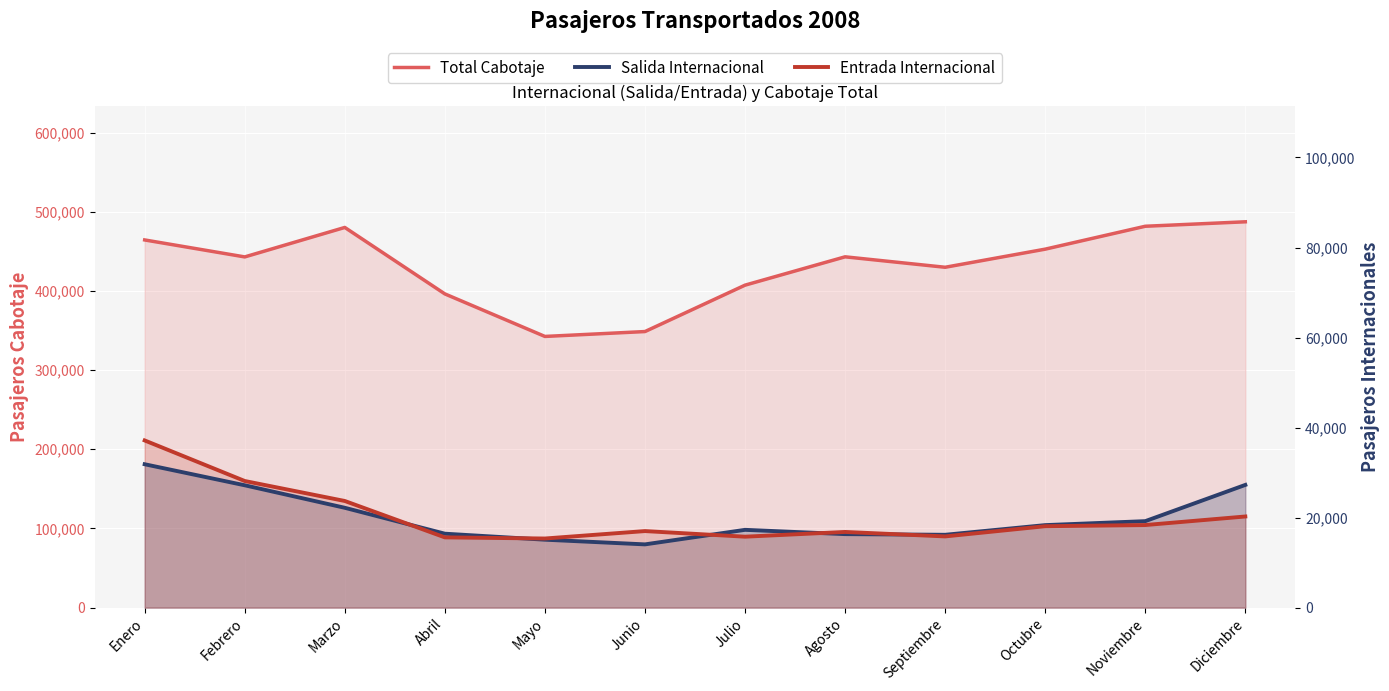

Where is the first local minimum for Salida Internacional?

Junio